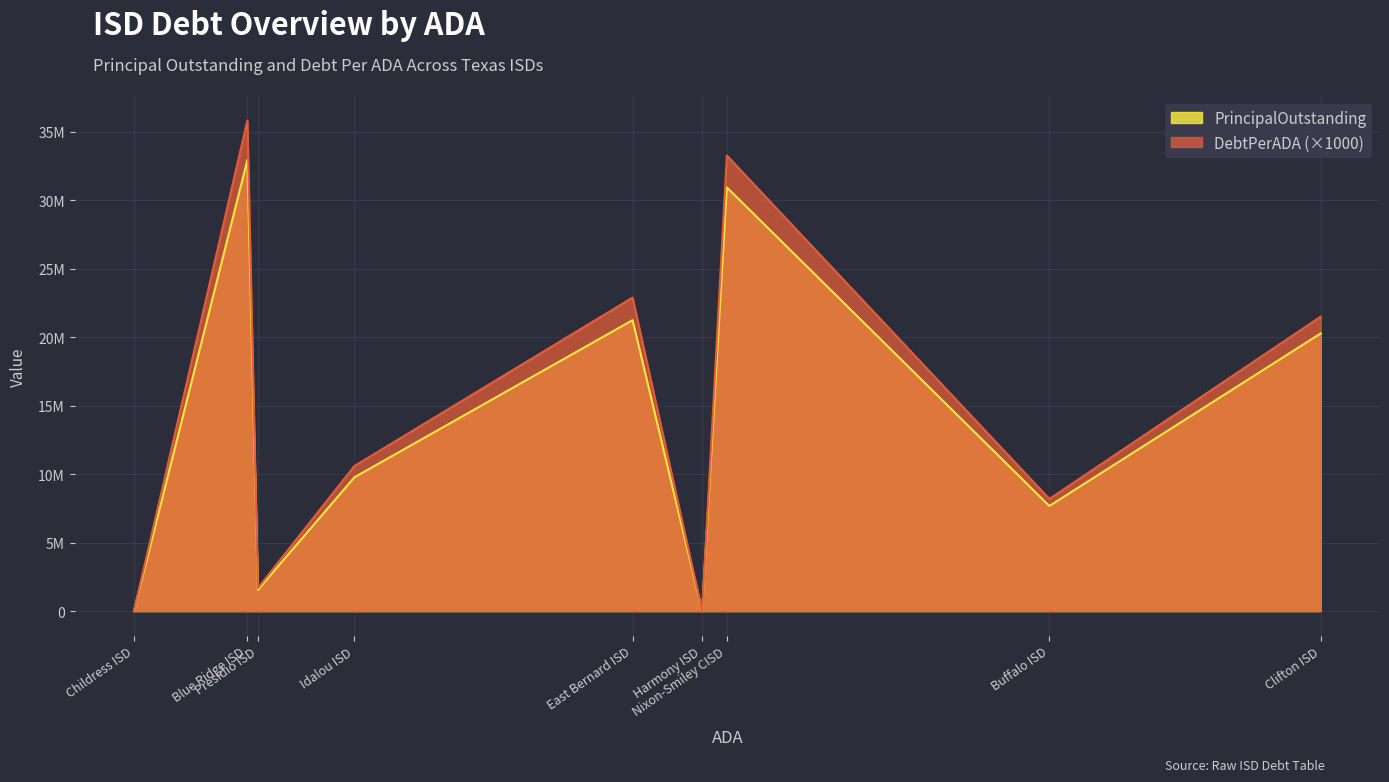

What are all the series names shown in the legend?

PrincipalOutstanding, DebtPerADA (×1000)